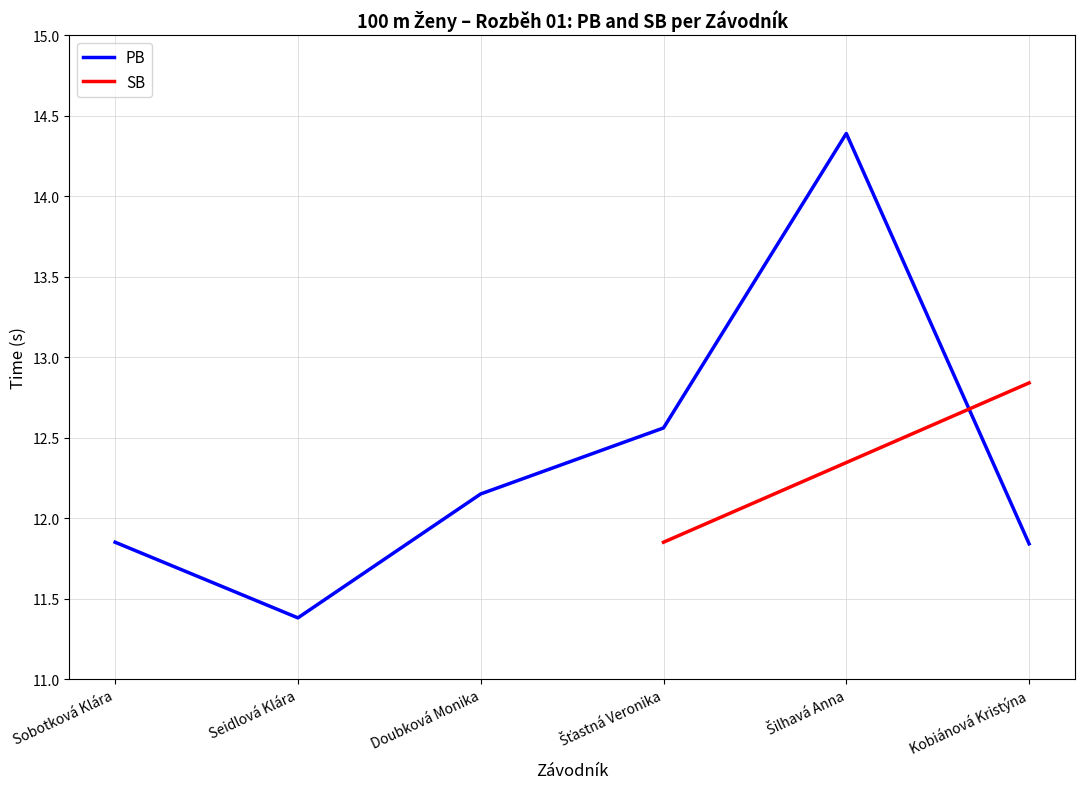

List the labels in order of value, smallest first.

Seidlová Klára, Kobiánová Kristýna, Sobotková Klára, Doubková Monika, Šťastná Veronika, Šilhavá Anna